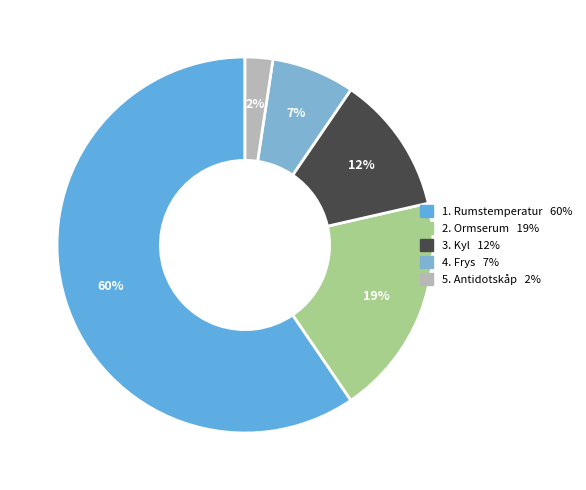

How many segments does this pie chart have?

5